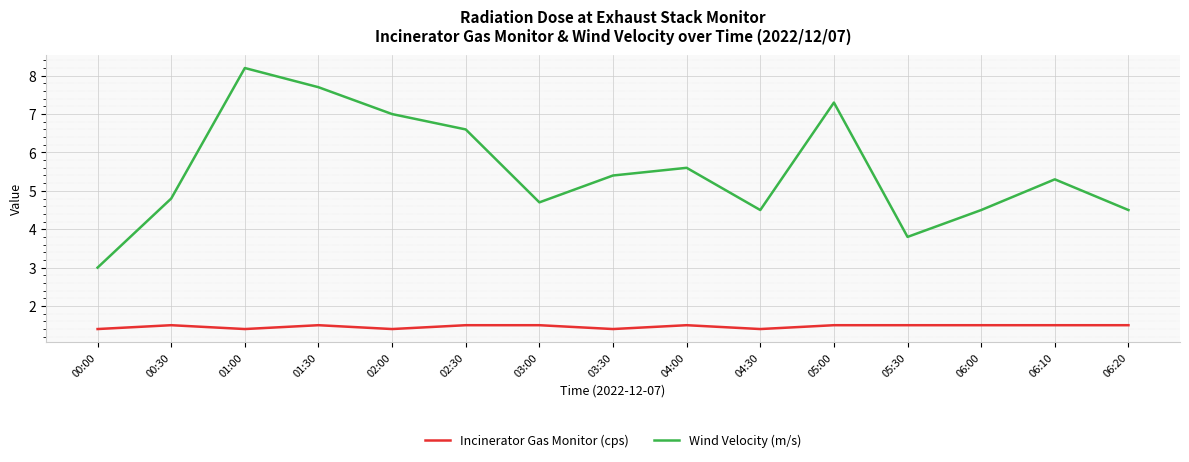

True or false: Incinerator Gas Monitor (cps) and Wind Velocity (m/s) intersect in this chart.

False